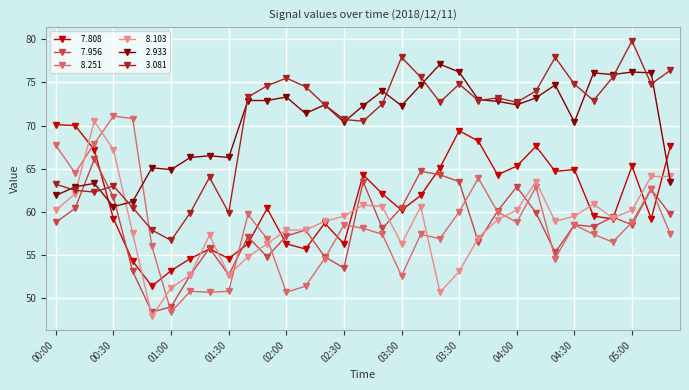

What is the minimum value shown in the chart?

47.9